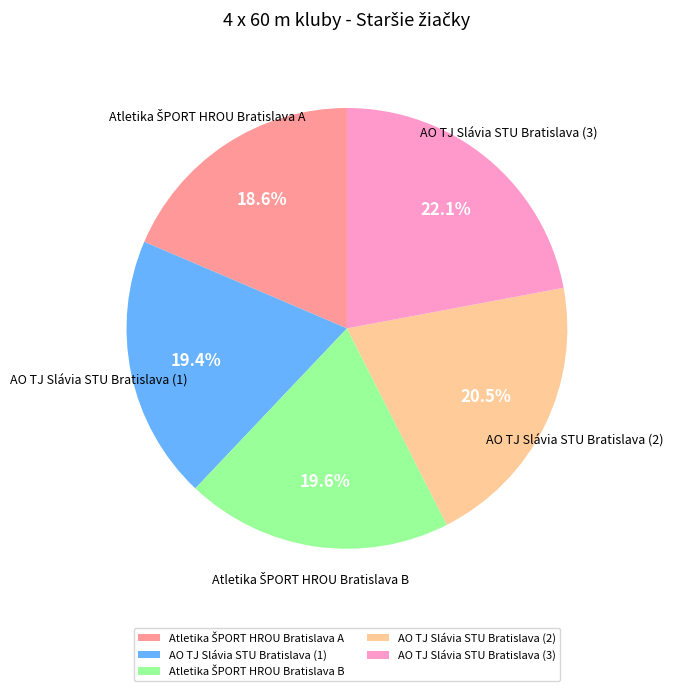

Does AO TJ Slávia STU Bratislava (1) account for over 50% of the chart?

No